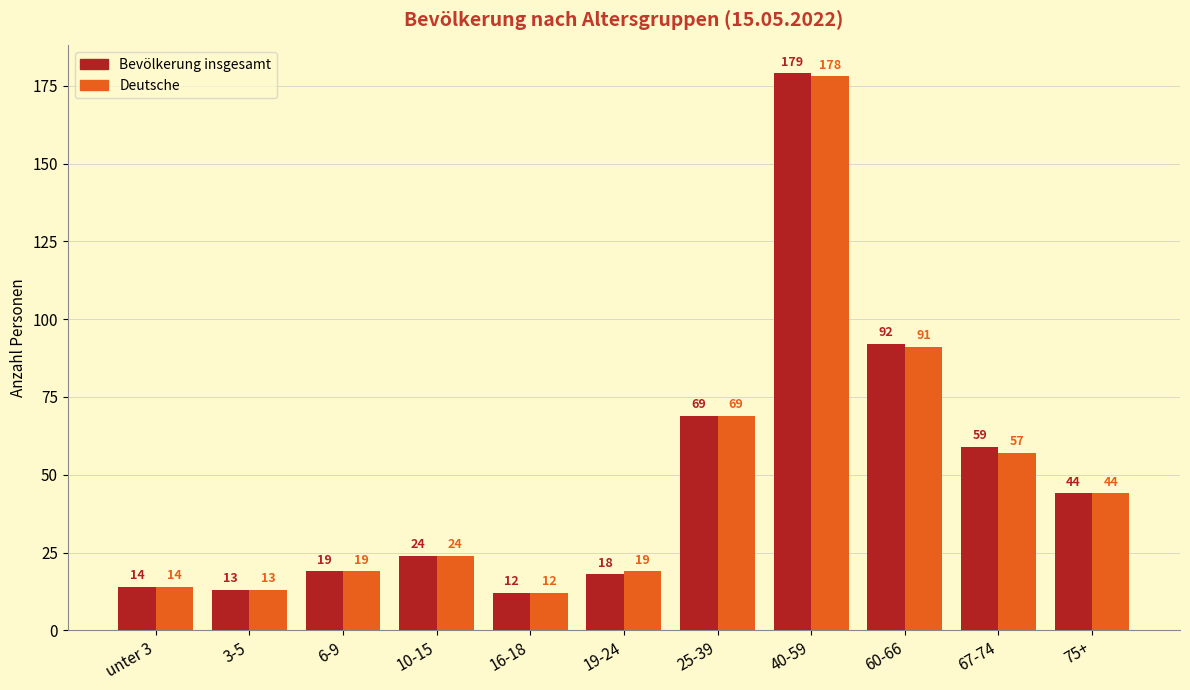

What value does the Bevölkerung insgesamt series have at 60-66, to the nearest 50?

100